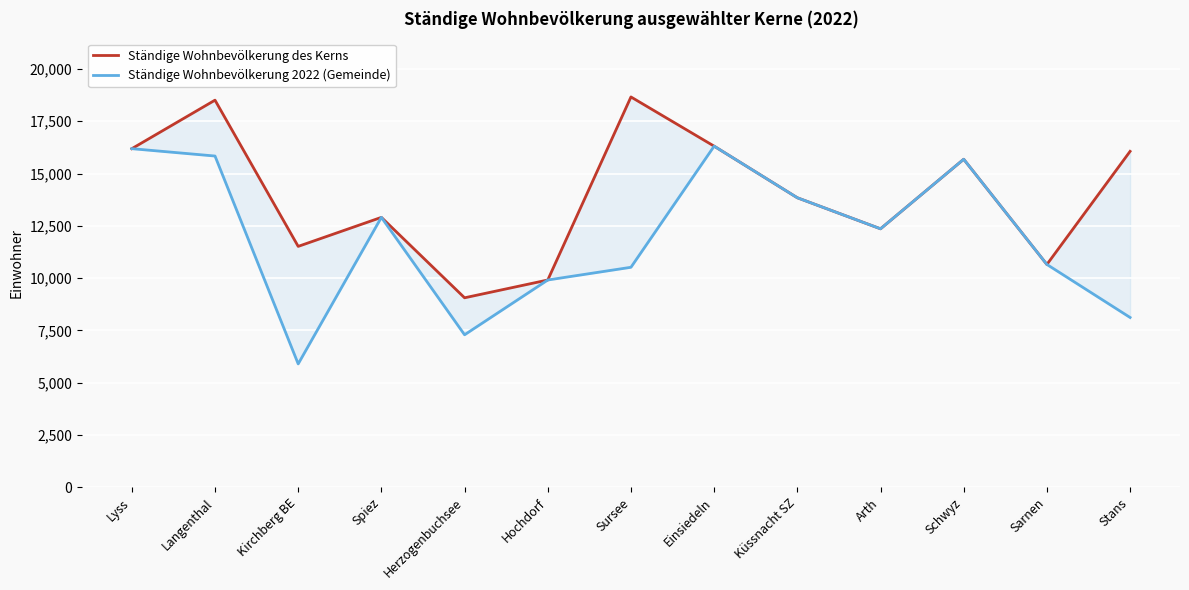

Which series has the largest total across all categories?

Ständige Wohnbevölkerung des Kerns